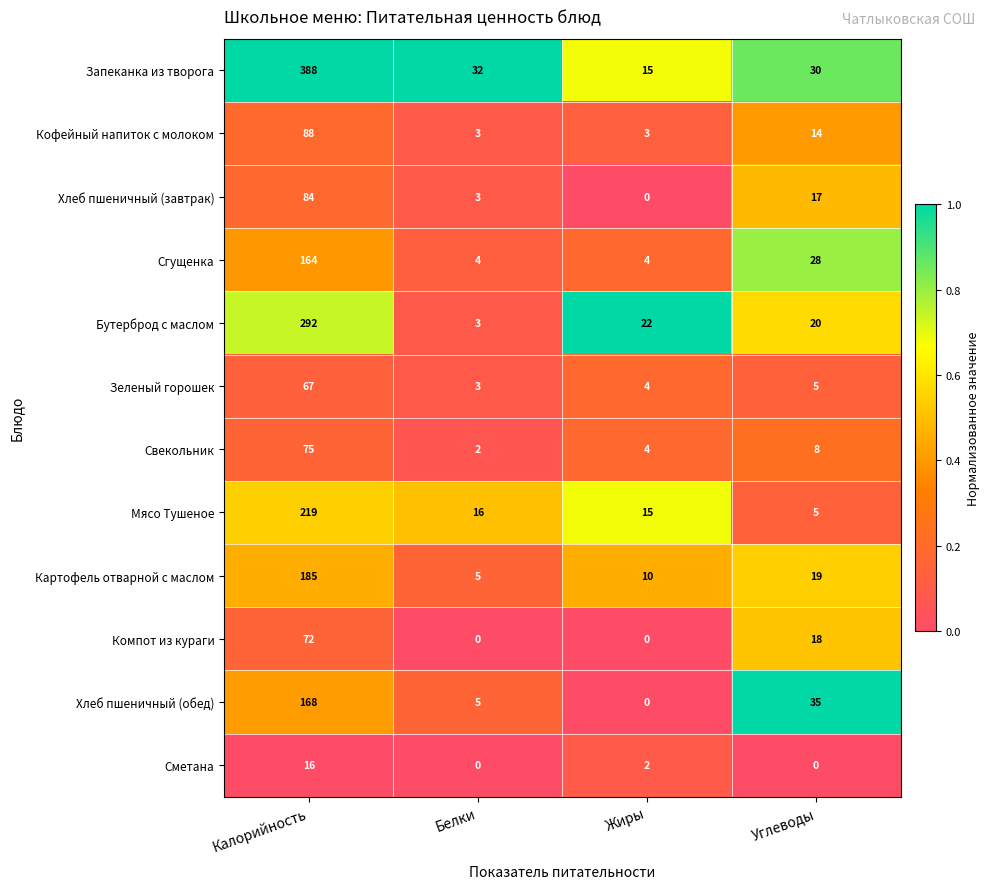

Which series has the largest total across all categories?

Запеканка из творога